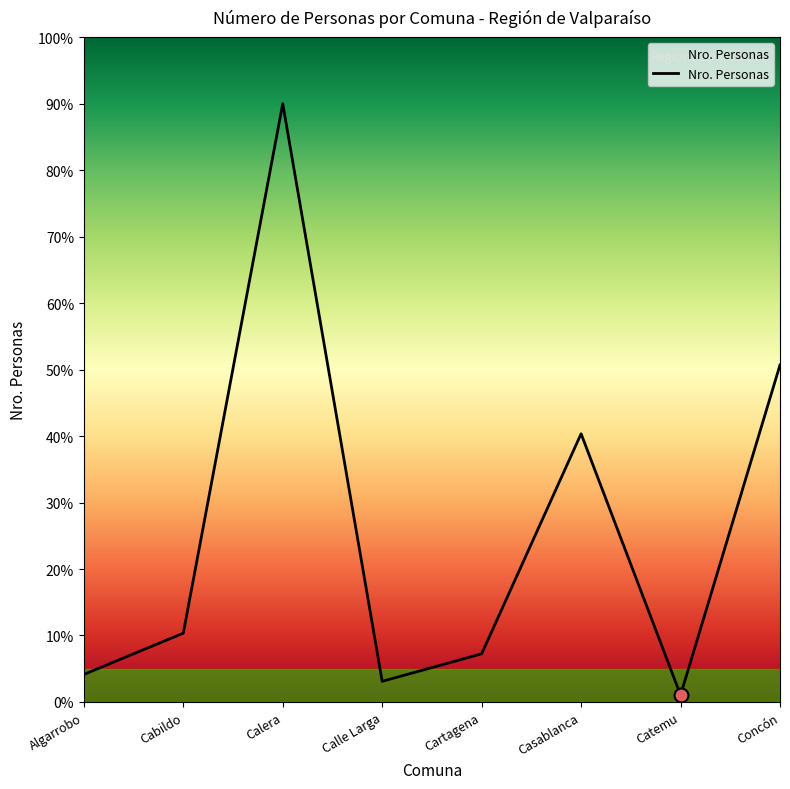

Approximately how many times larger is the value at Cartagena compared to Cabildo?

0.7